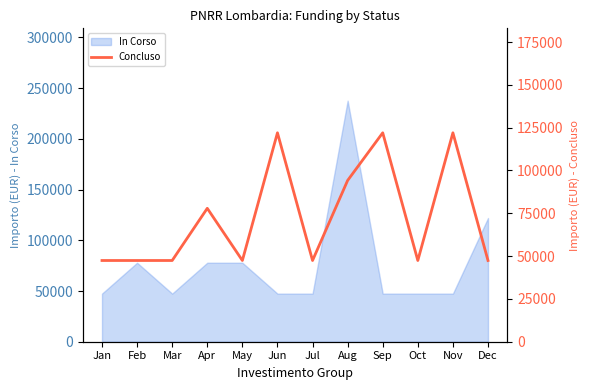

What is the approximate value at Jan?

47427